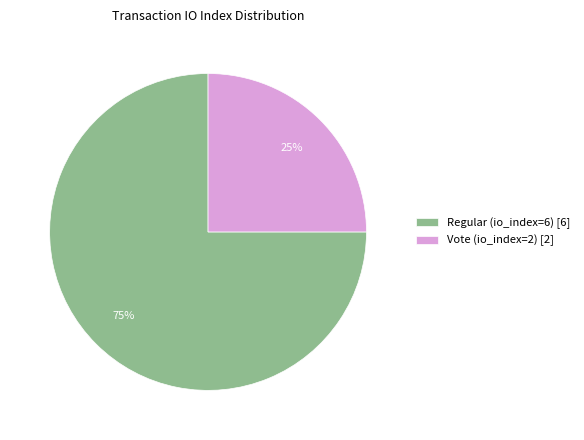

Which category has the biggest portion of the pie?

Regular (io_index=6)